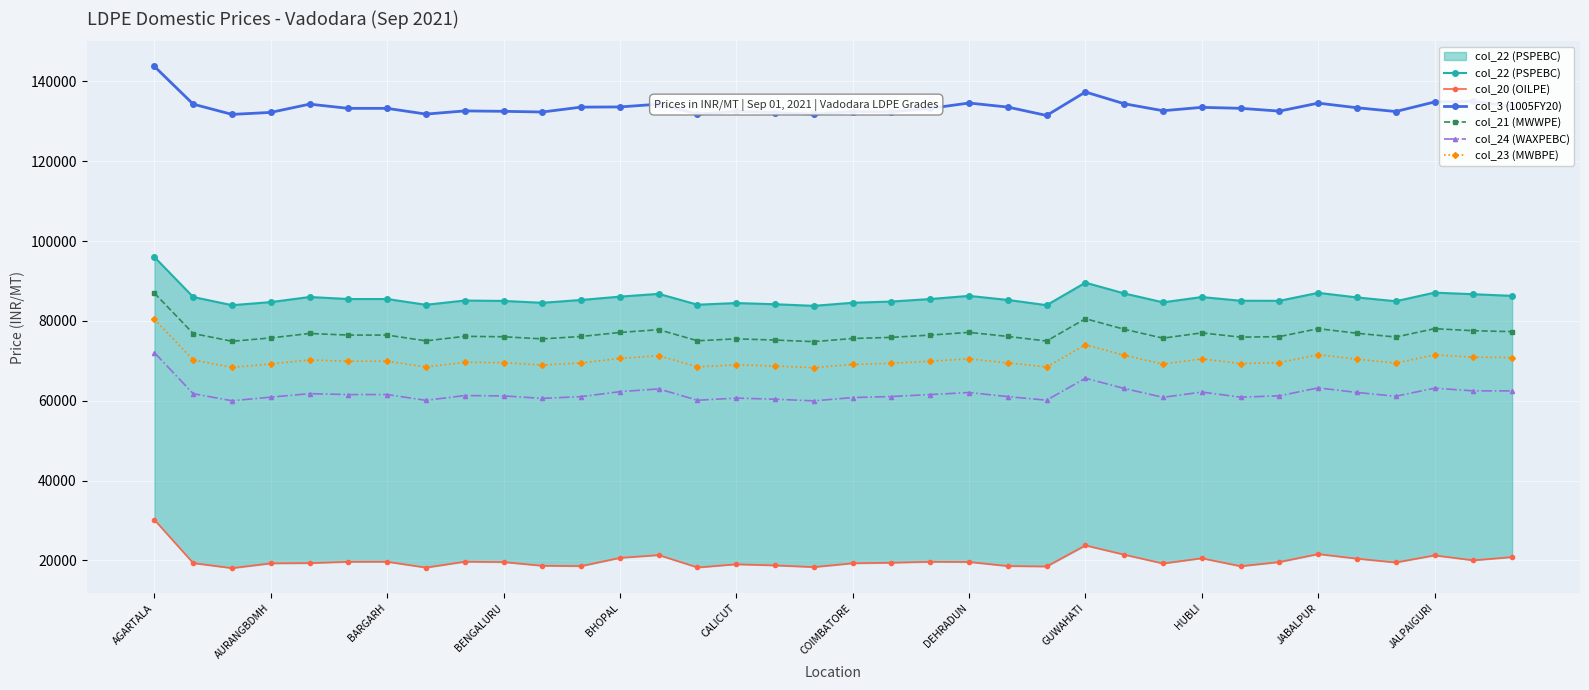

True or false: col_21 (MWWPE) has more than 0 points higher than both neighbors.

True